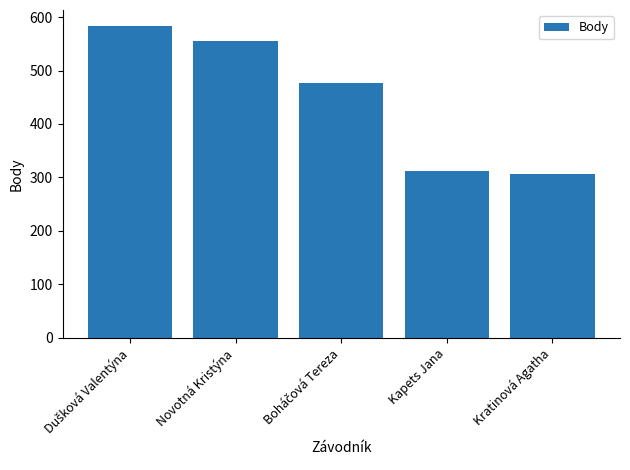

What is the maximum value shown in the chart?

584